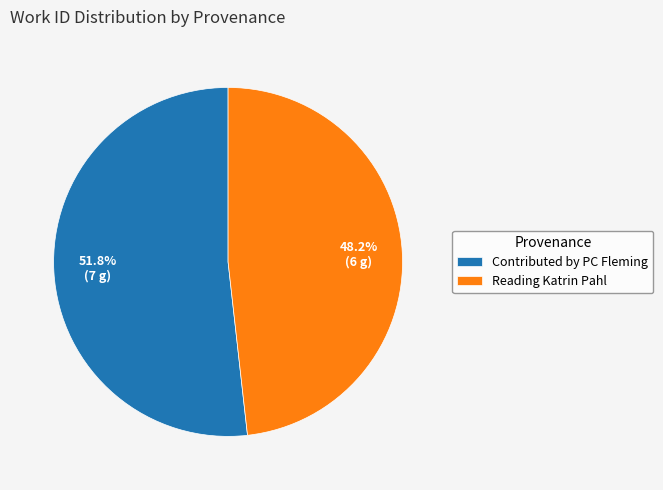

The Reading Katrin Pahl slice represents 48% of the pie. True or false?

True